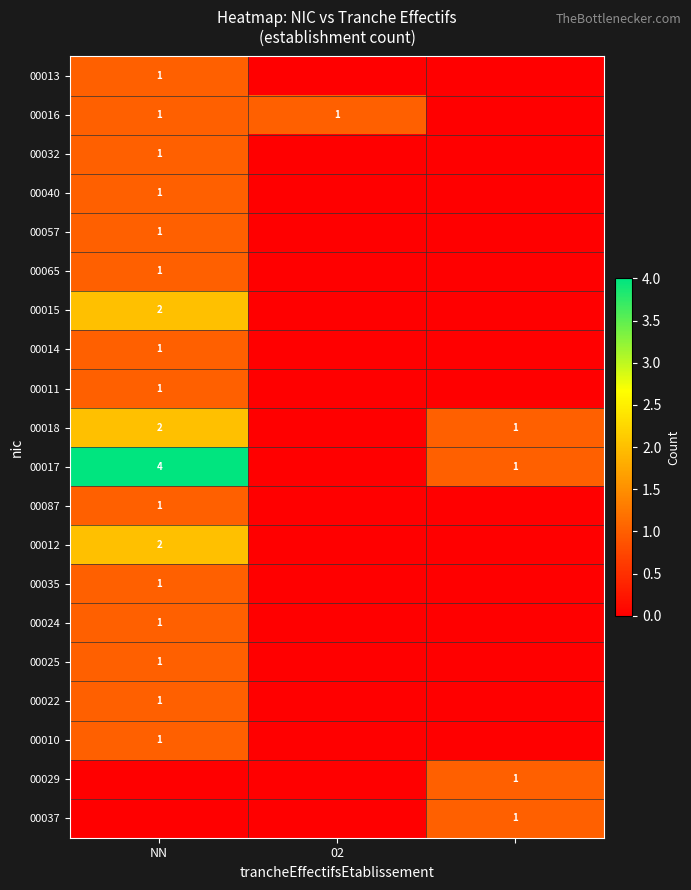

What is the spread (max minus min) of values at 2?

1